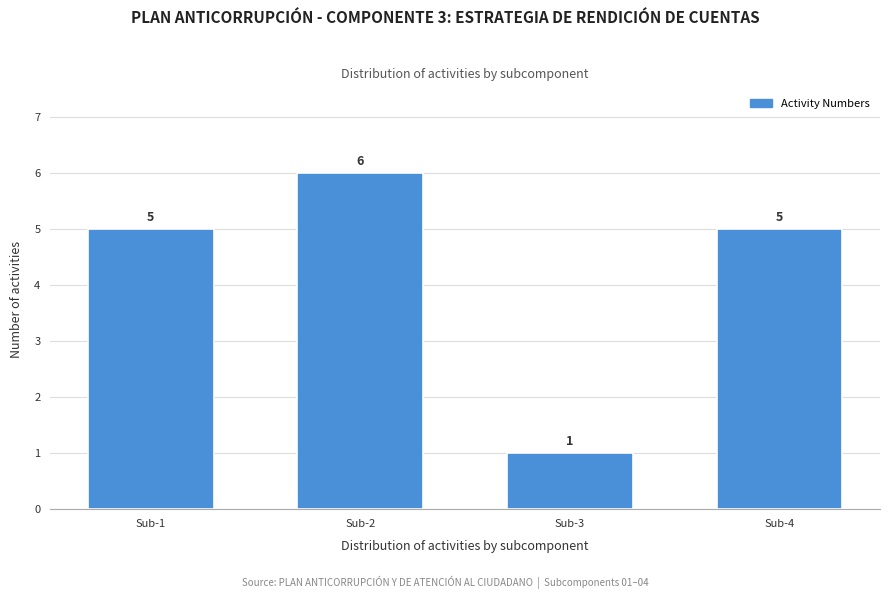

Reading left to right, list all the values displayed in this chart.

5	6	1	5